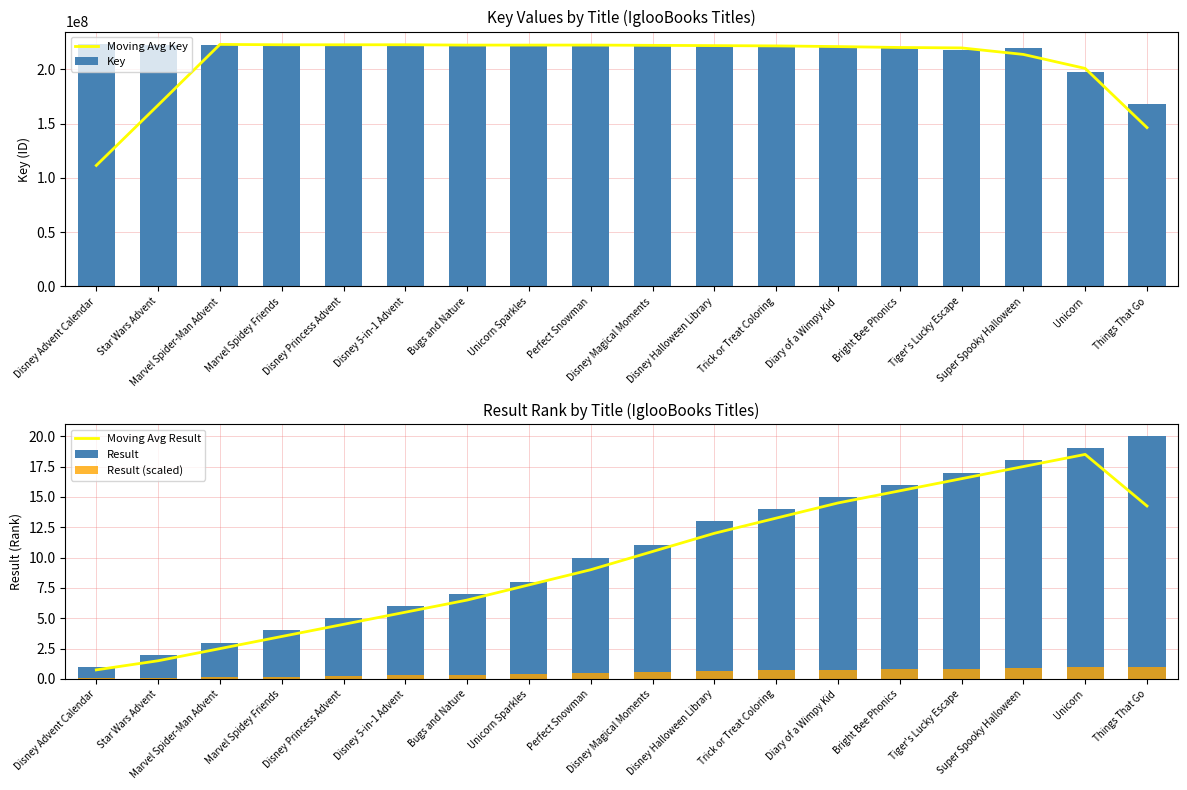

List the labels in order of Moving Avg Result value, largest first.

Unicorn, Super Spooky Halloween, Tiger's Lucky Escape, Bright Bee Phonics, Diary of a Wimpy Kid, Things That Go, Trick or Treat Coloring, Disney Halloween Library, Disney Magical Moments, Perfect Snowman, Unicorn Sparkles, Bugs and Nature, Disney 5-in-1 Advent, Disney Princess Advent, Marvel Spidey Friends, Marvel Spider-Man Advent, Star Wars Advent, Disney Advent Calendar